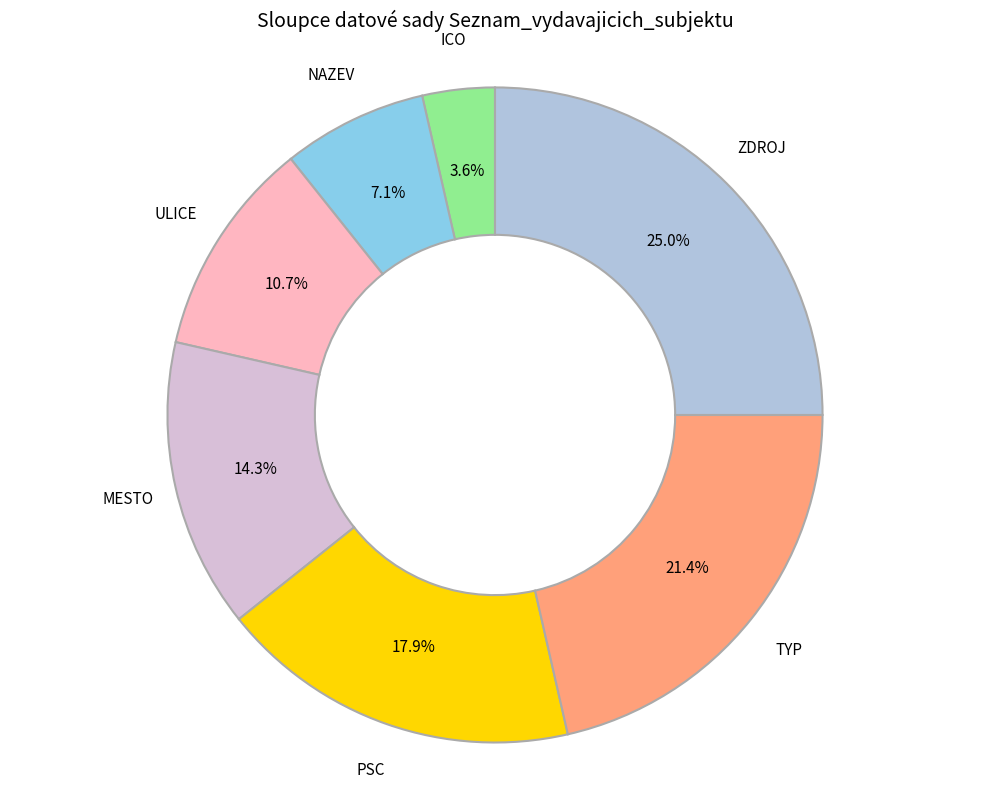

What percentage is NOT represented by ICO?

96.4%